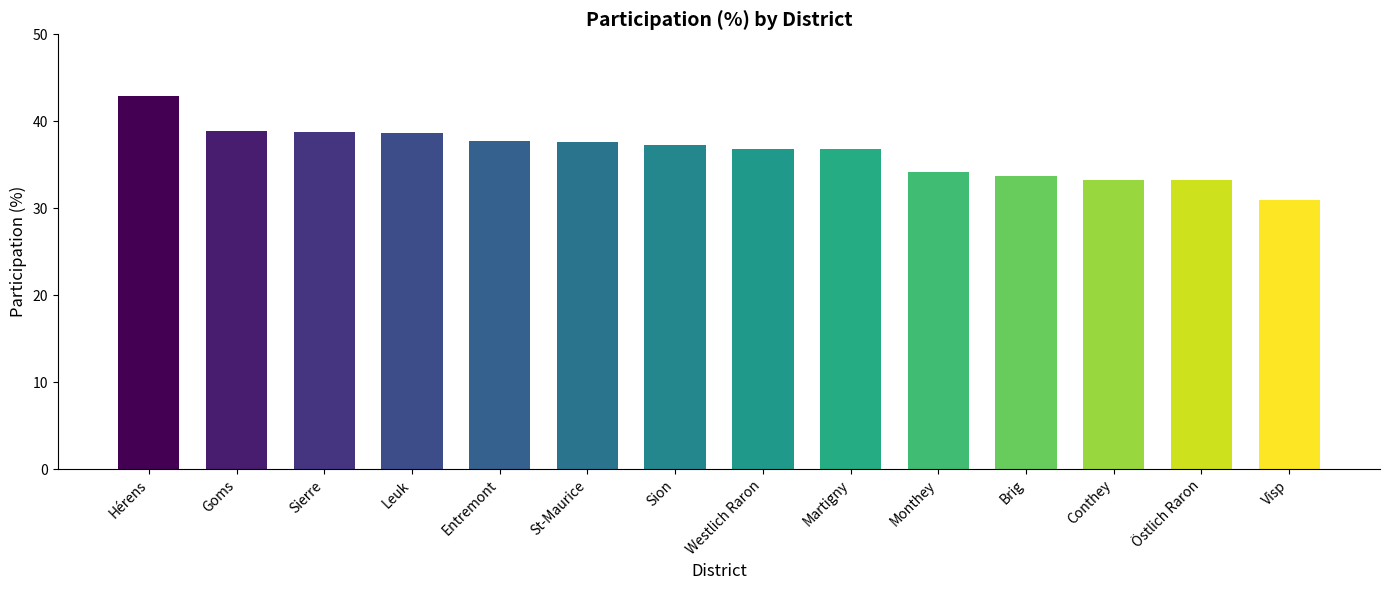

What is the minimum value shown in the chart?

30.9